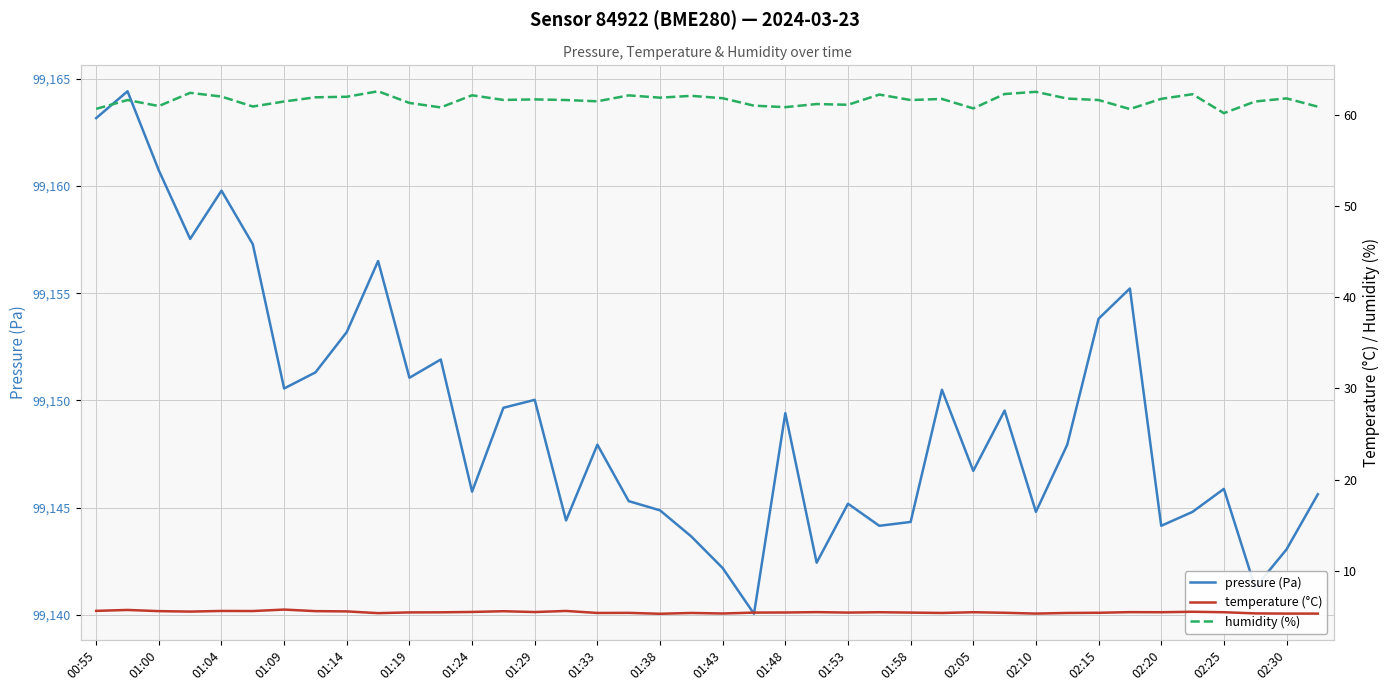

Is it true that pressure (Pa) equals 99142.2 at 01:43?

True